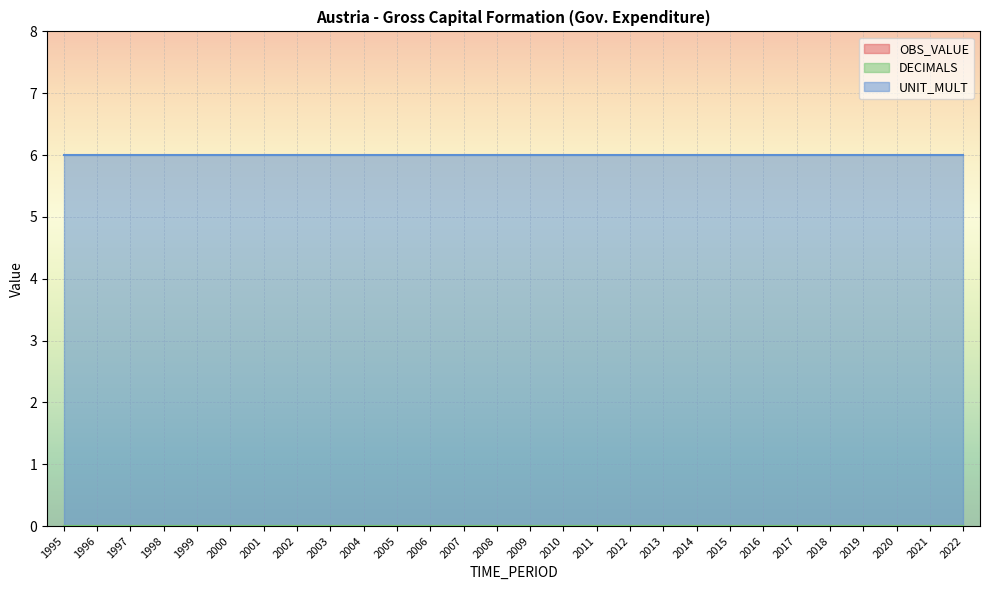

True or false: OBS_VALUE and DECIMALS intersect in this chart.

False